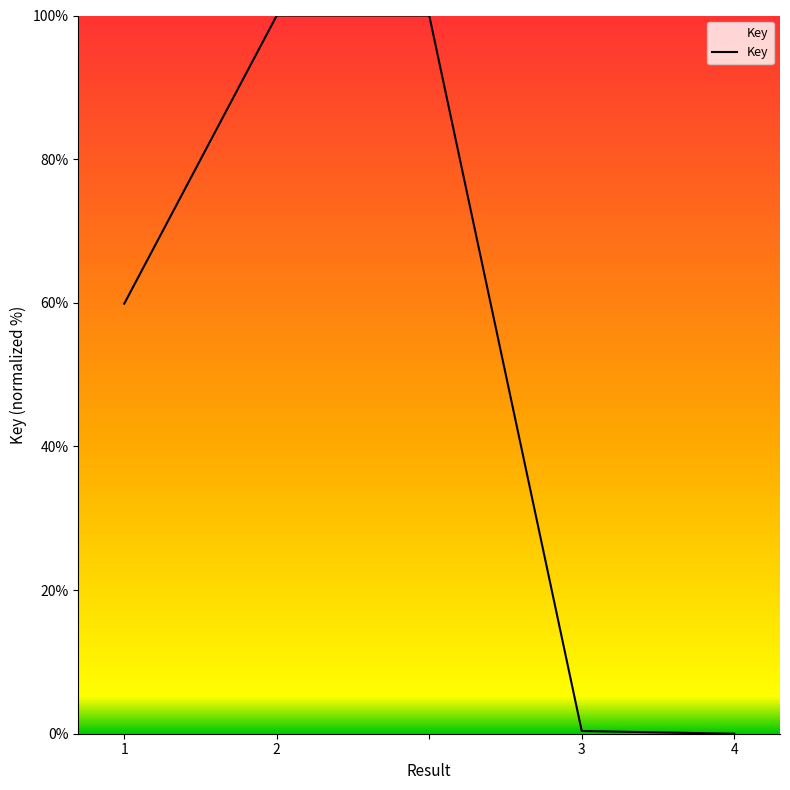

What is the maximum value shown in the chart?

100.0